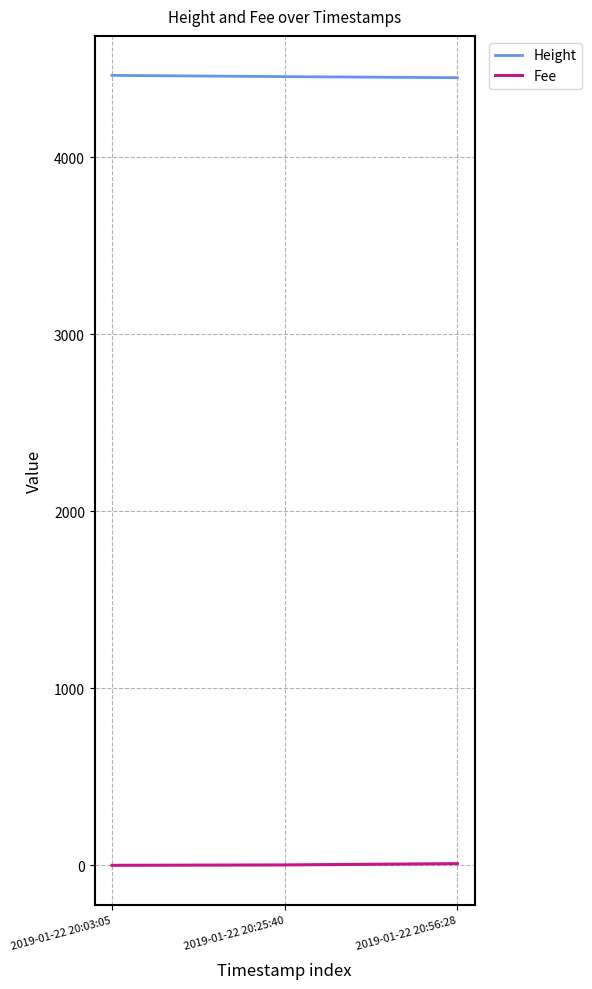

What are all the series names shown in the legend?

Height, Fee